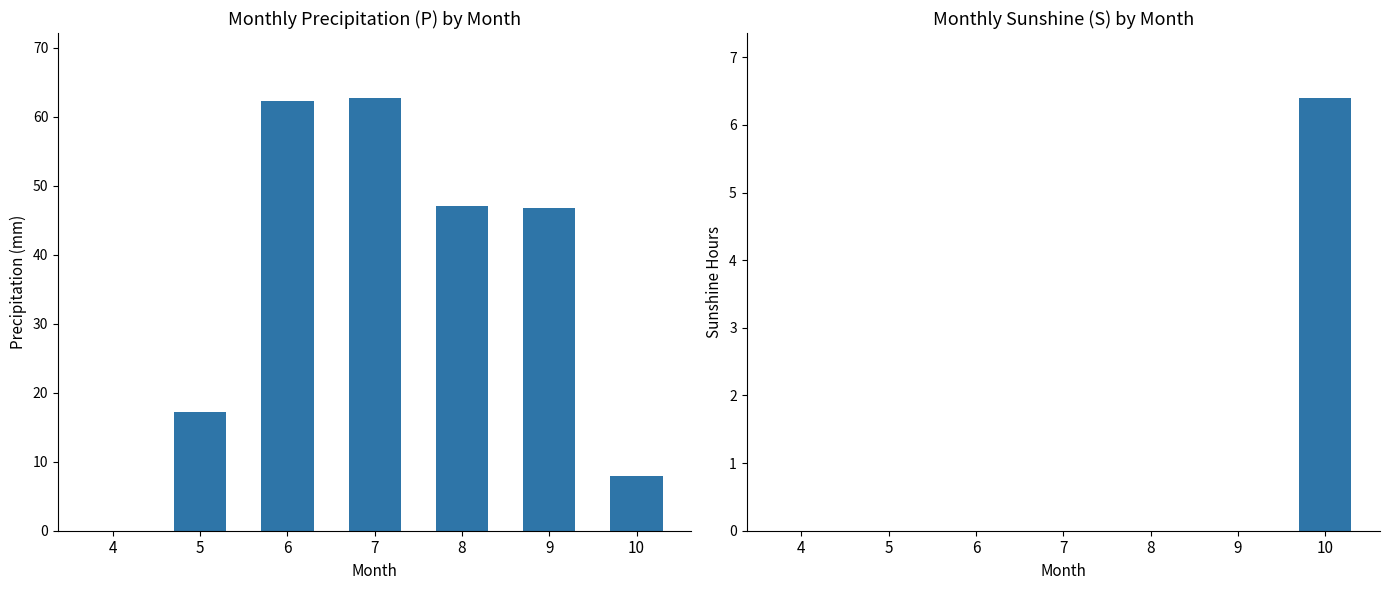

Reading right to left, list all the values displayed in this chart.

P: 10=7.9	9=46.7	8=47.0	7=62.7	6=62.3	5=17.2	4=0.0
S: 10=6.4	9=0.0	8=0.0	7=0.0	6=0.0	5=0.0	4=0.0